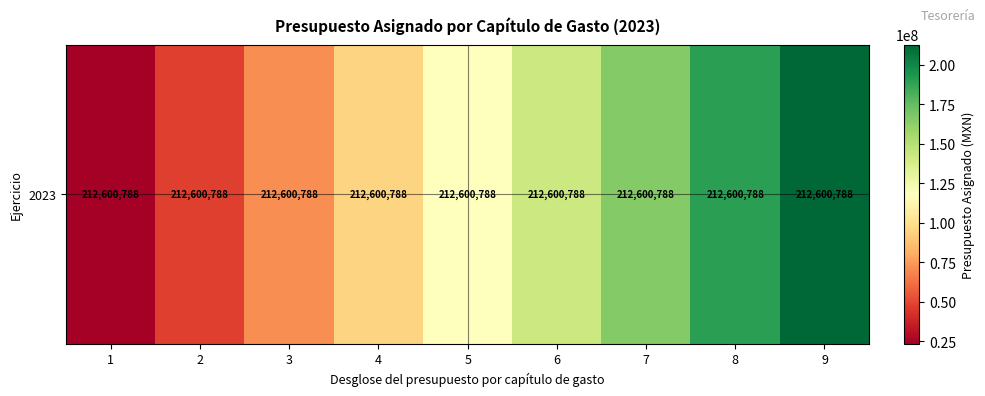

True or false: the data shows 358816865.0 at 9.

False